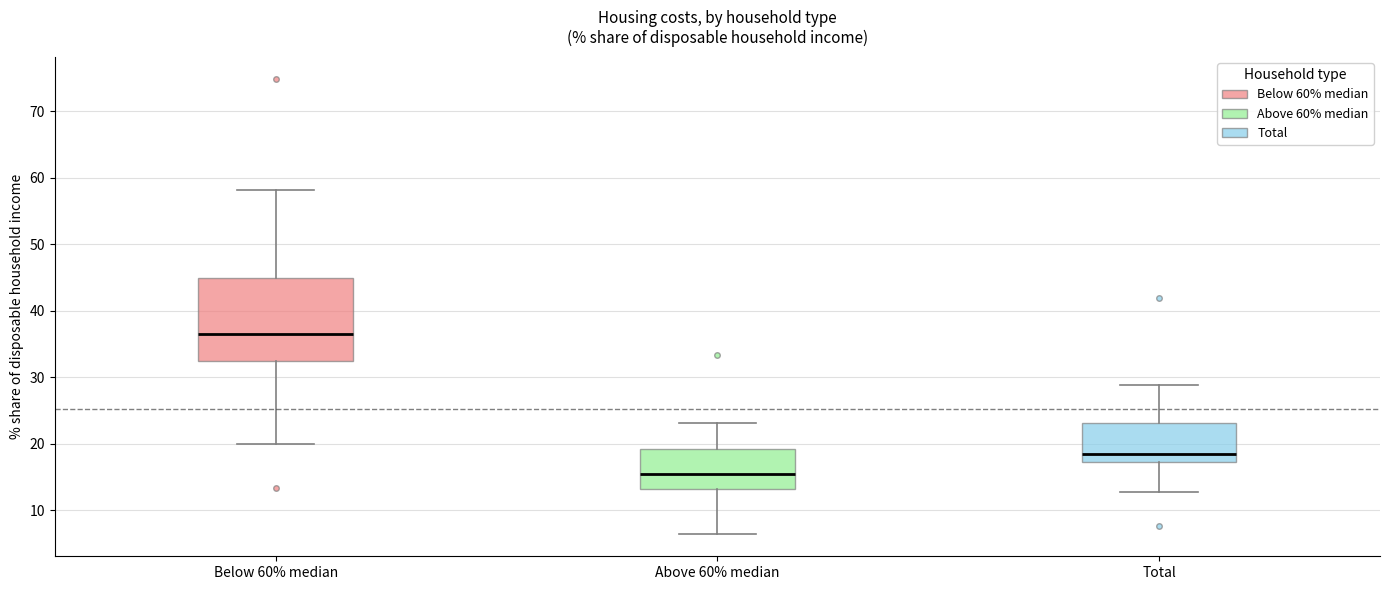

Which box has the lowest median line?

Above 60% median